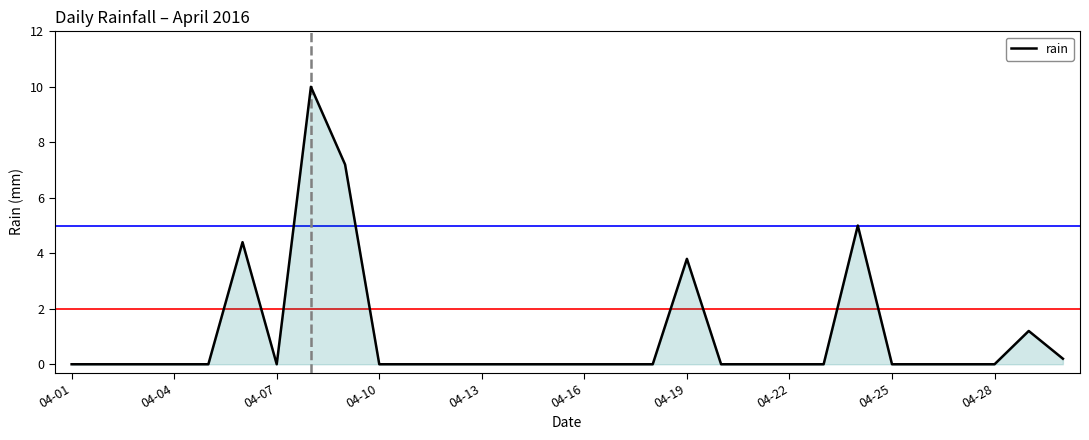

Does the chart have visible grid lines?

No